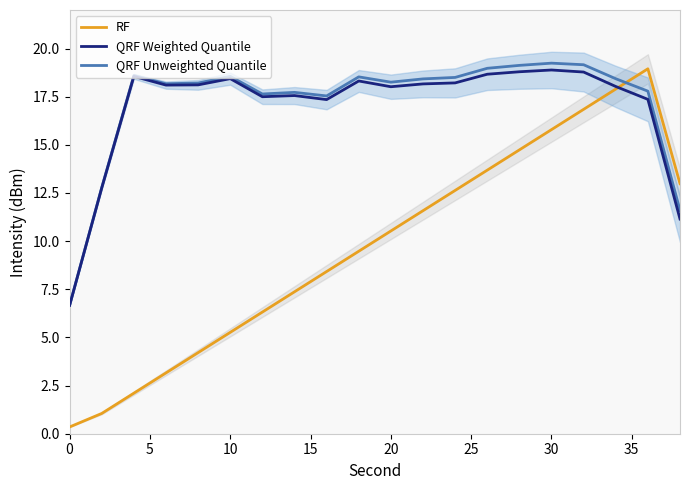

Between which two adjacent categories do QRF Unweighted Quantile and RF first intersect?

17 and 18